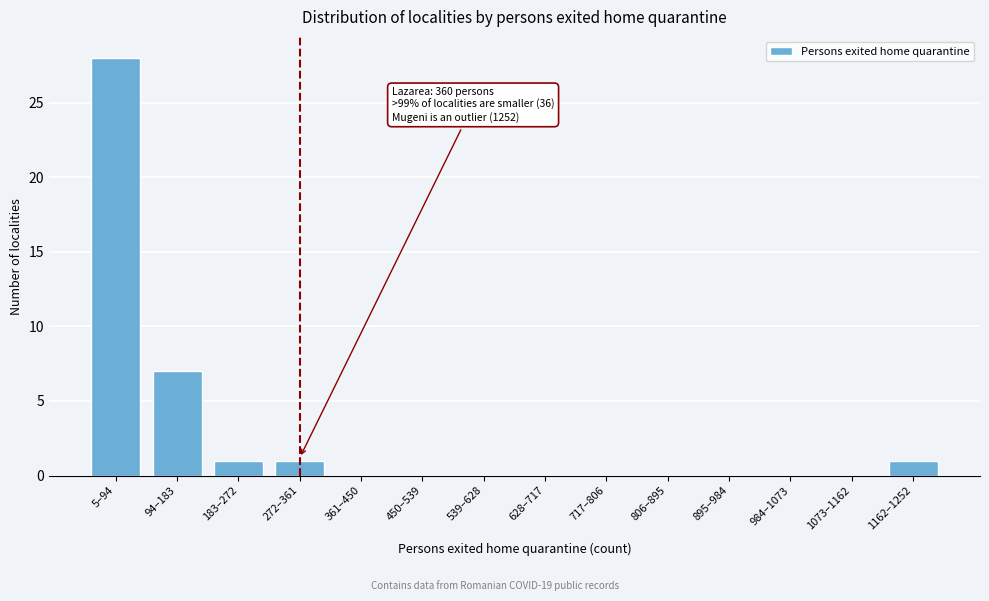

Reading left to right, extract all data points from this chart.

5–94=28	94–183=7	183–272=1	272–361=1	361–450=0	450–539=0	539–628=0	628–717=0	717–806=0	806–895=0	895–984=0	984–1073=0	1073–1162=0	1162–1252=1